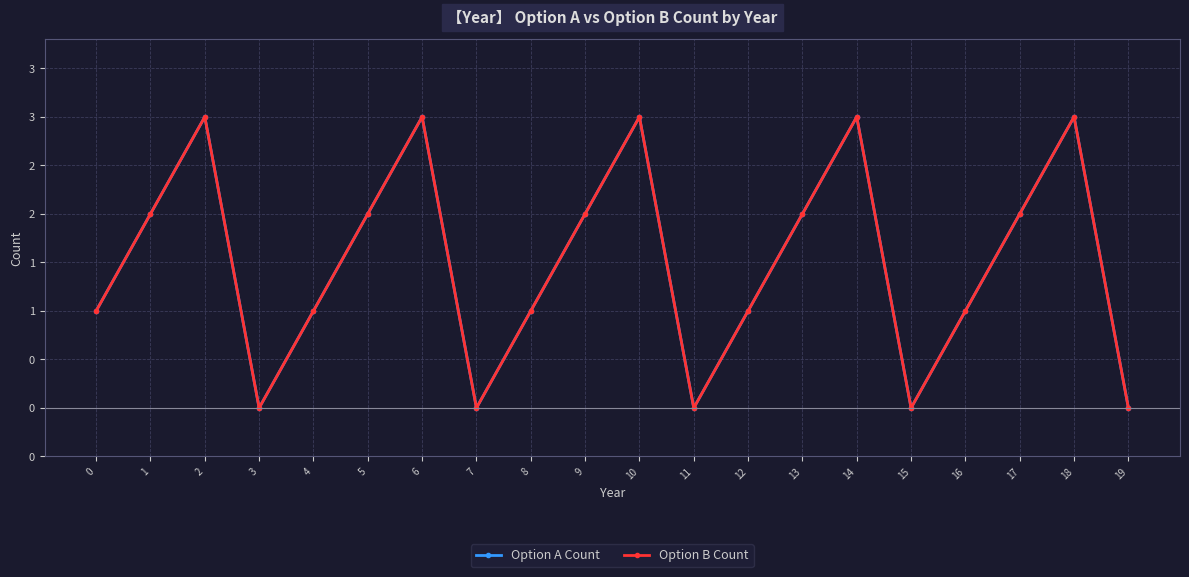

Does the chart display data point markers on the line(s)?

Yes